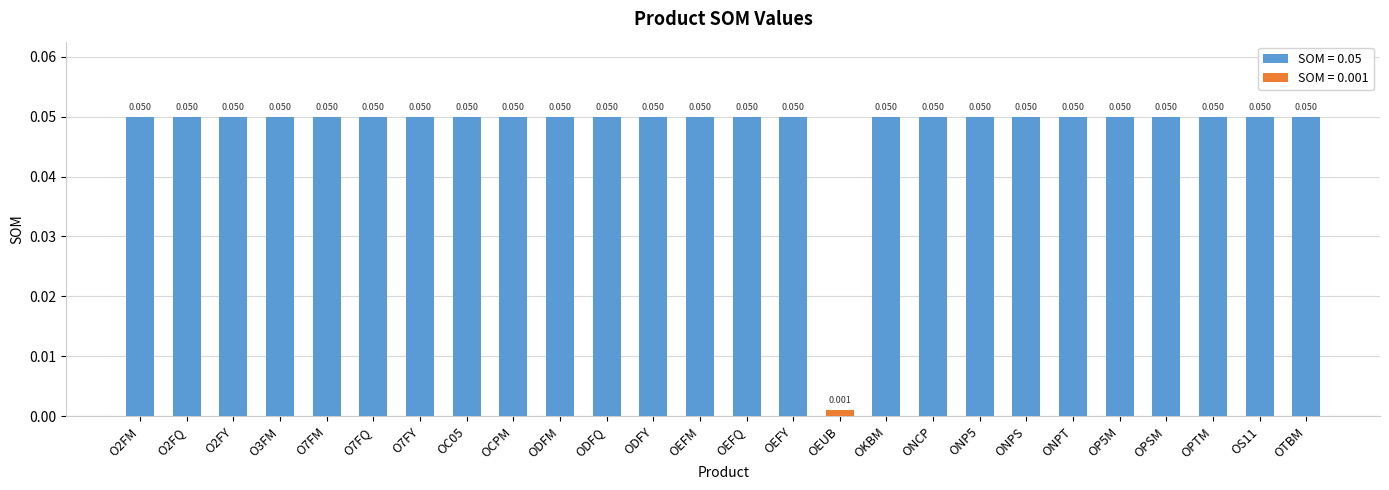

Are the bars horizontal?

No